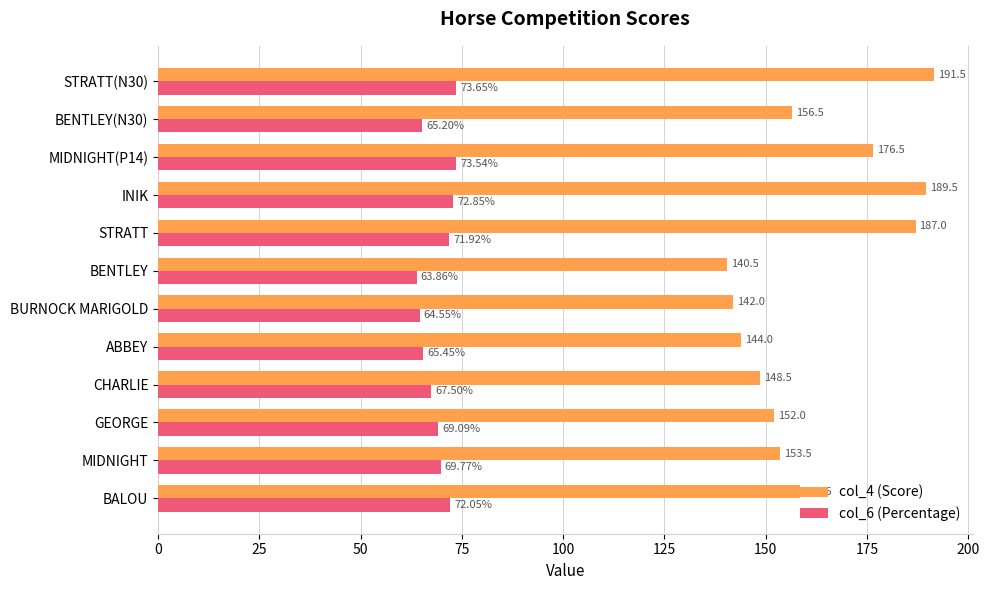

Which category has the lowest value across all series?

BENTLEY